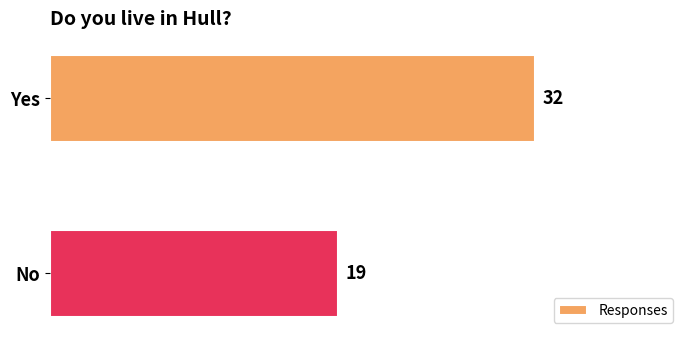

Rank the categories by value from lowest to highest.

No, Yes